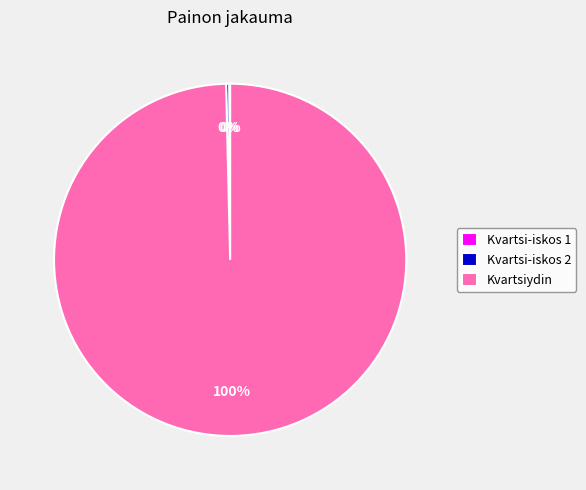

Does Kvartsiydin account for over 50% of the chart?

Yes